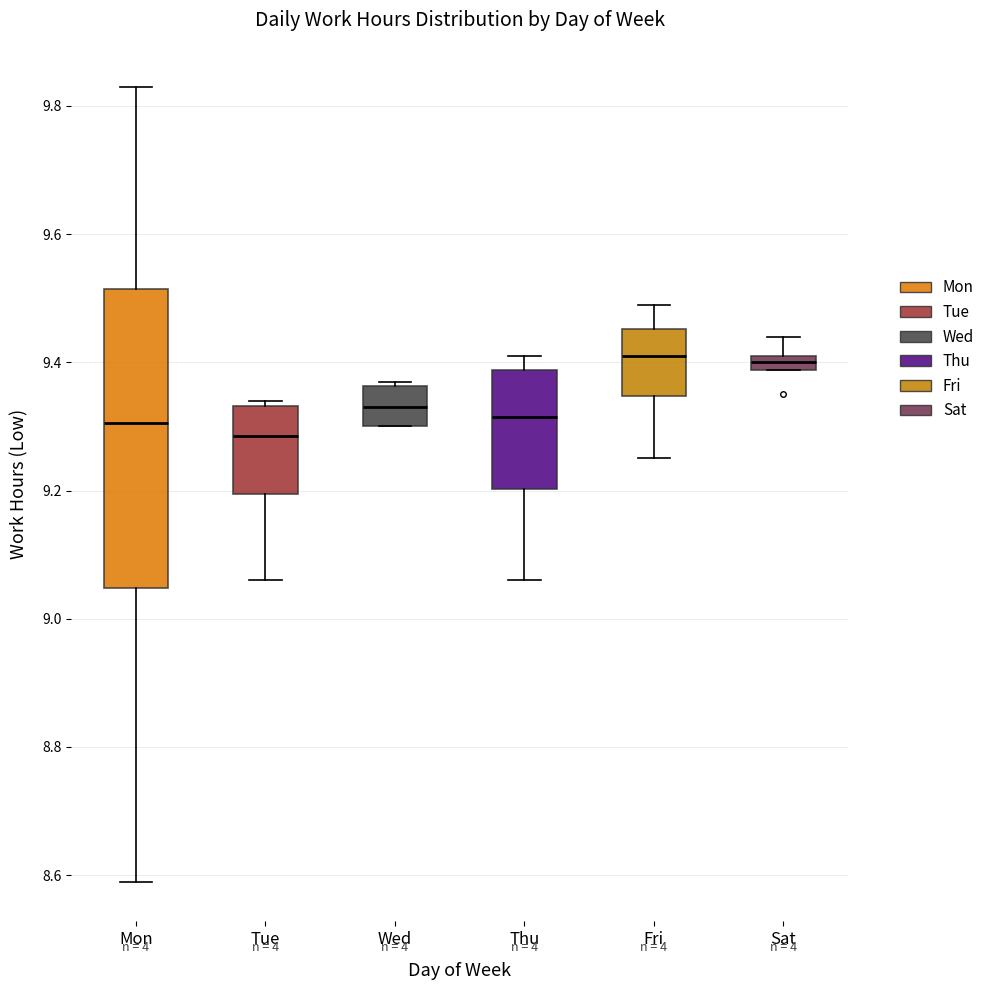

Where is the lower edge of the box for Wed on the y-axis? The values are not printed on the chart, so give them approximately, as read against the axis.

9.30